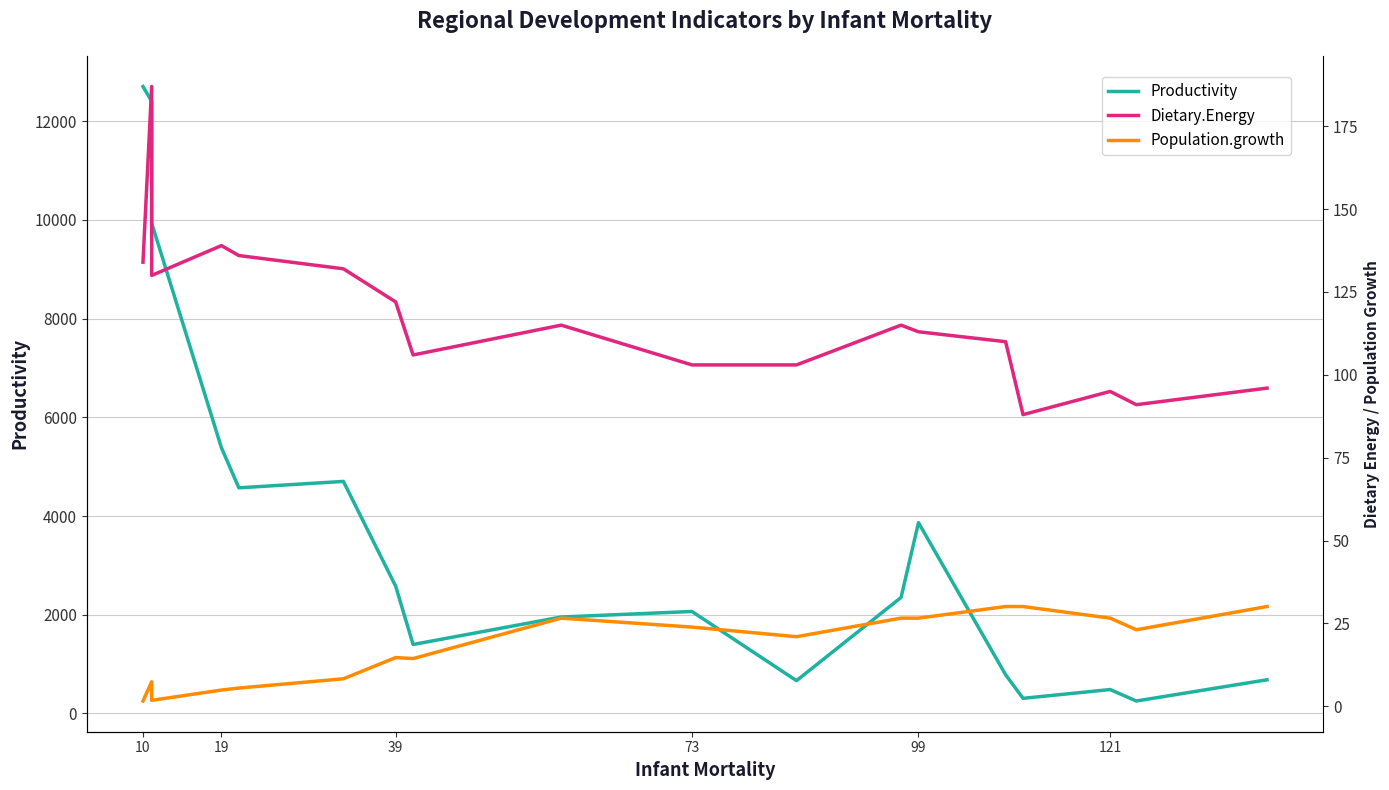

True or false: Population.growth and Dietary.Energy cross at least once.

False